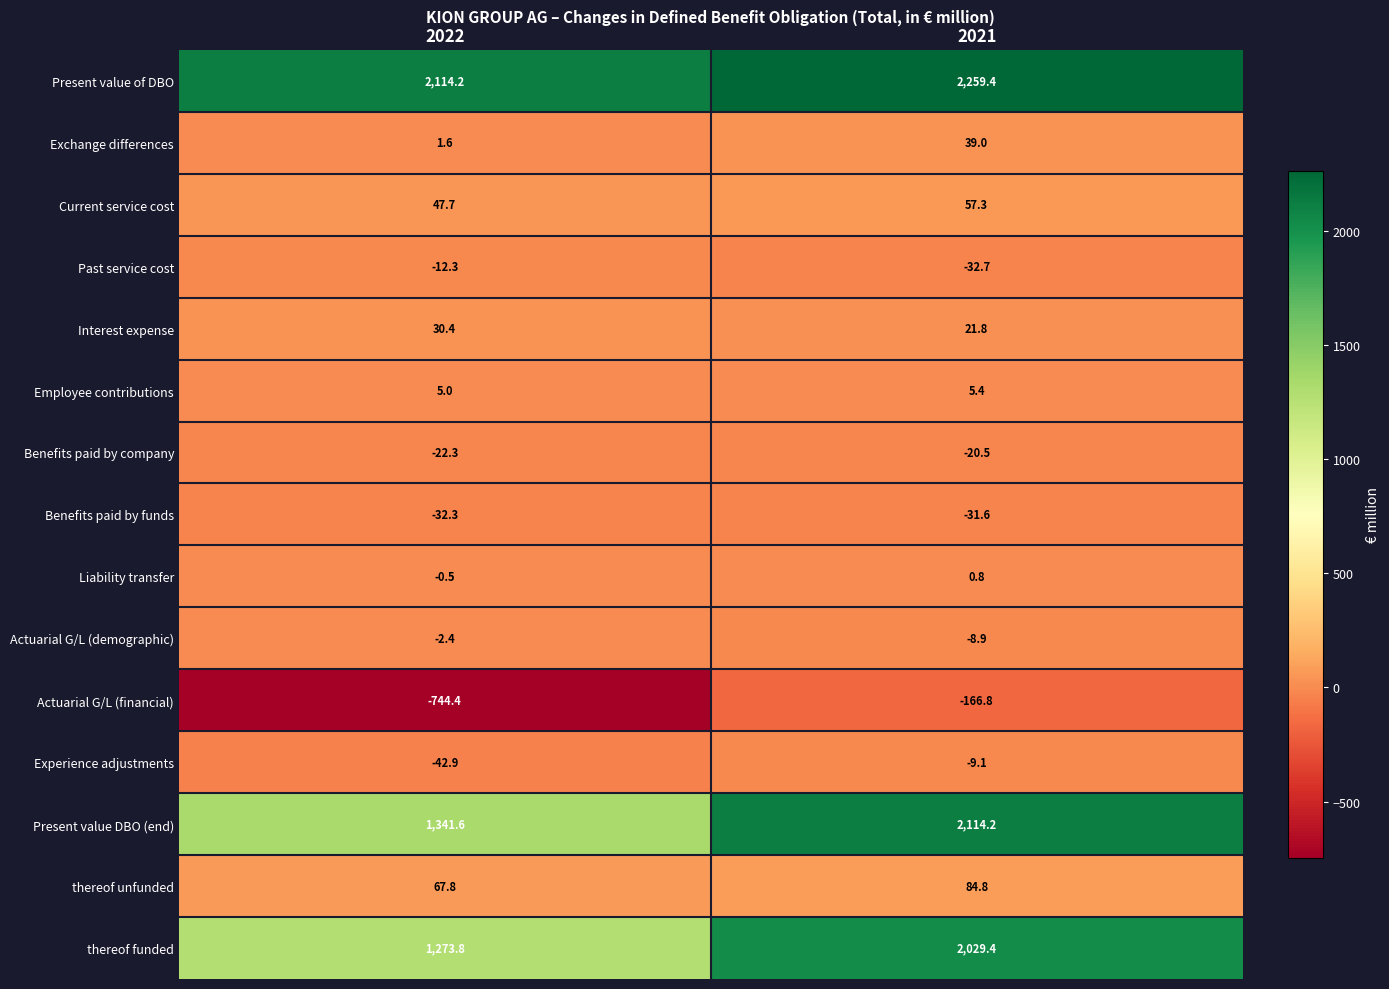

Which series changed the most between 2022 and 2021?

Present value DBO (end)